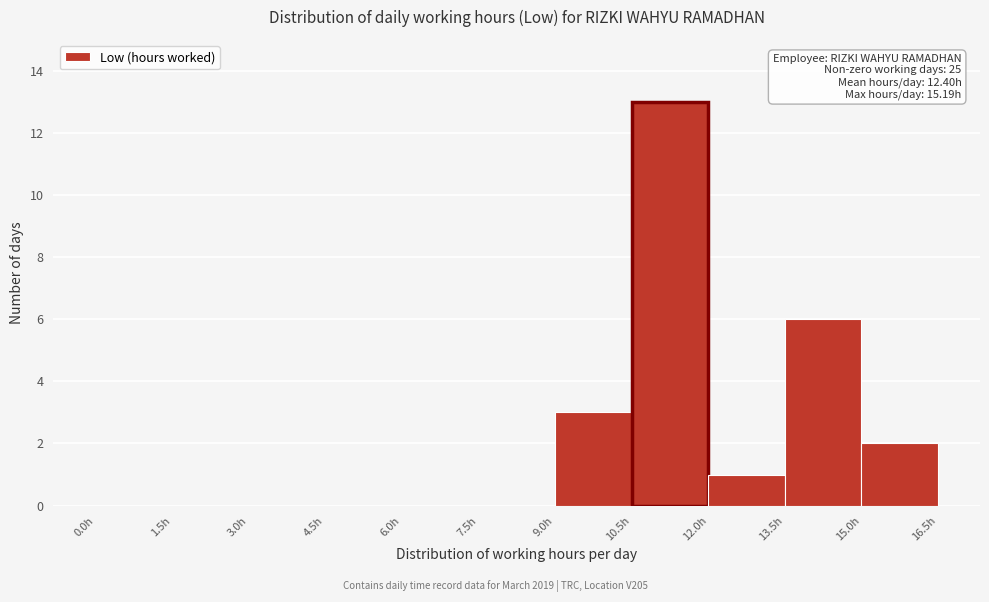

Which range on the x-axis has the tallest bar?

10.5 to 12.0